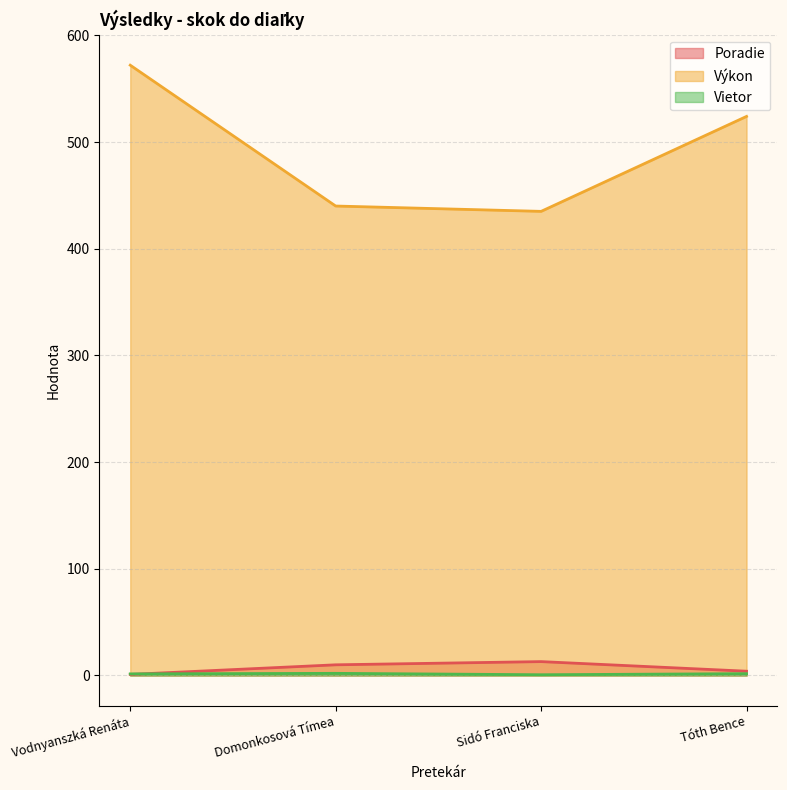

Rank the categories by Vietor value from lowest to highest.

Sidó Franciska, Vodnyanszká Renáta, Tóth Bence, Domonkosová Tímea